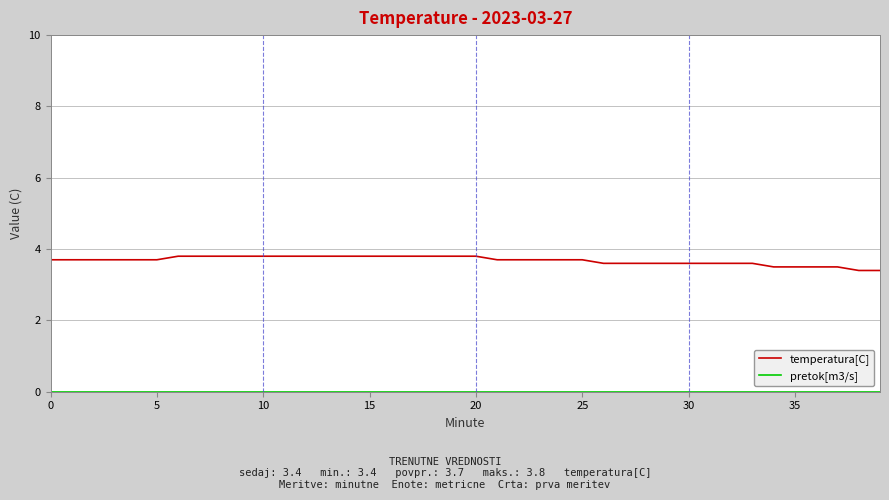

How many lines are shown in the chart?

2